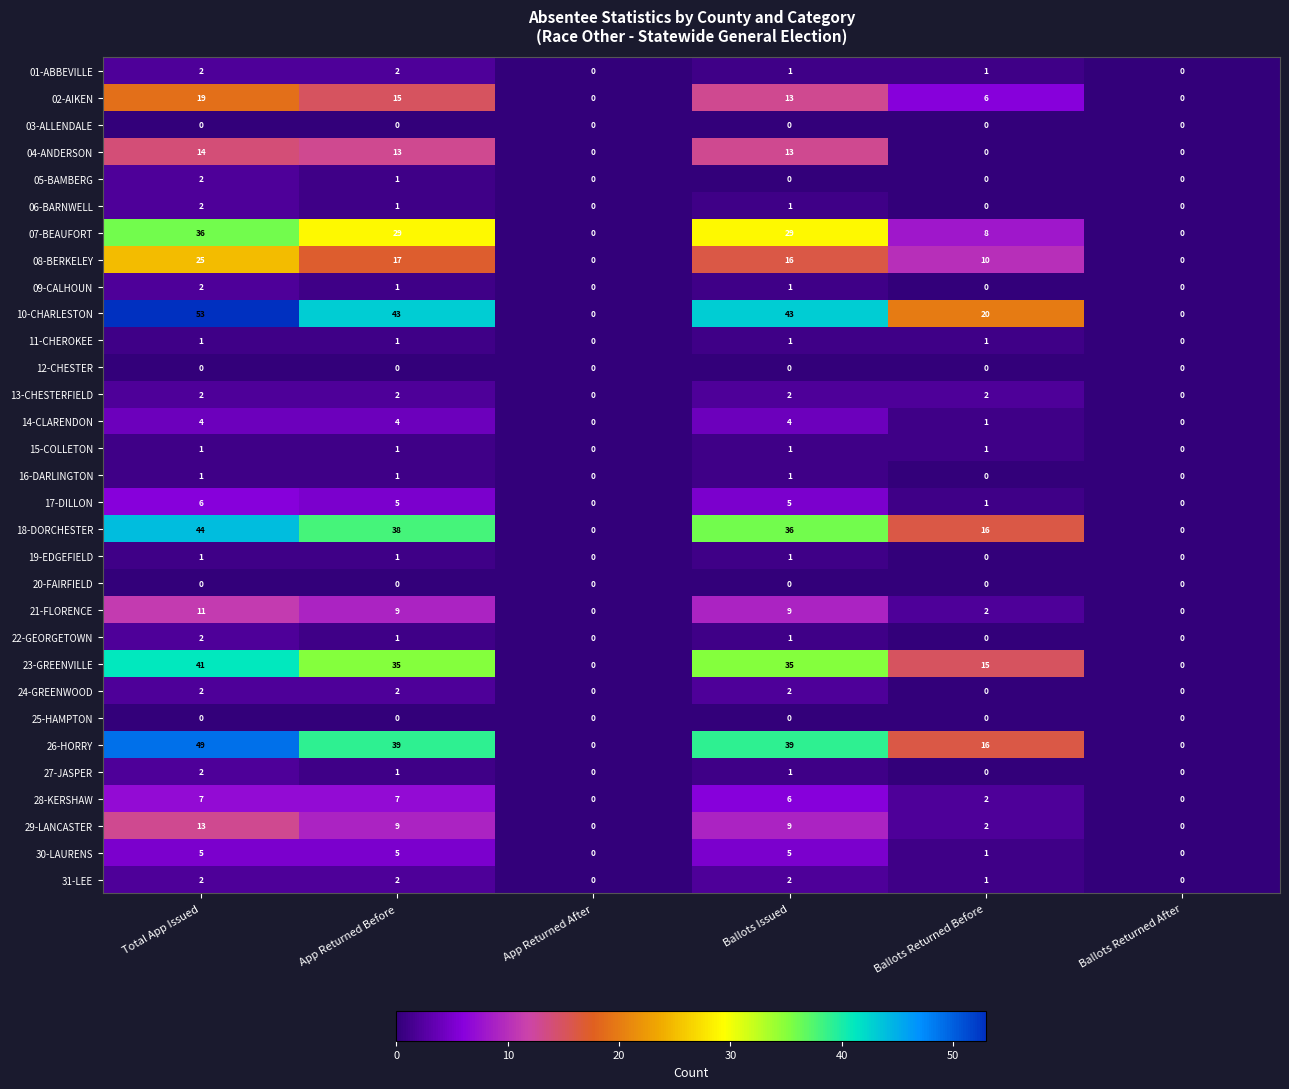

Which series has the largest total across all categories?

10-CHARLESTON